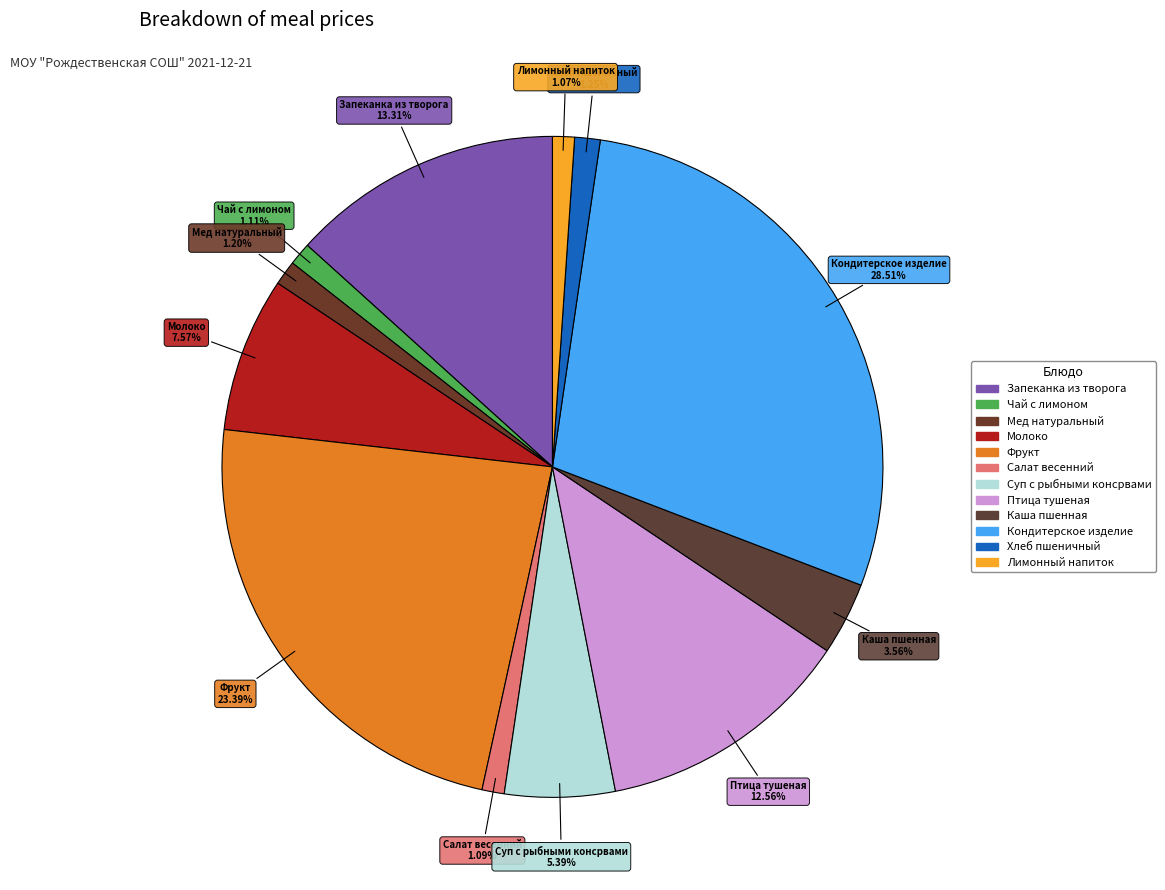

What is the ratio of the value at Молоко to the value at Мед натуральный?

6.3